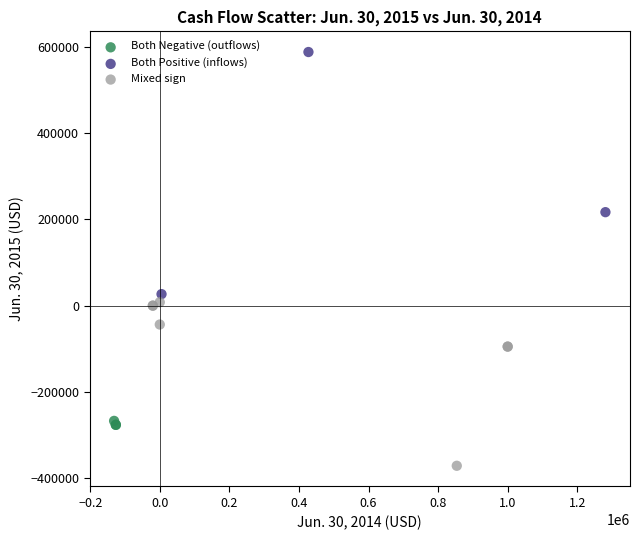

Which series reaches the maximum Y coordinate?

Both Positive (inflows)